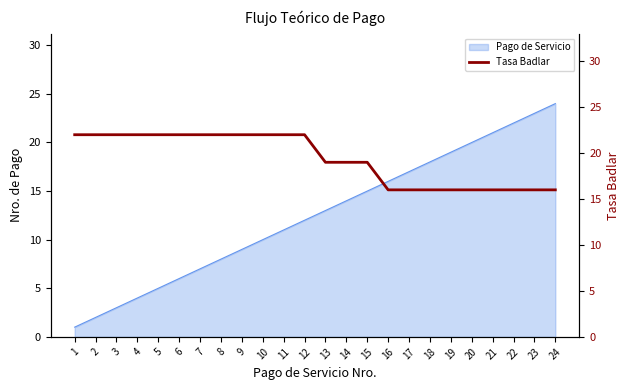

Read the value at 14.

19